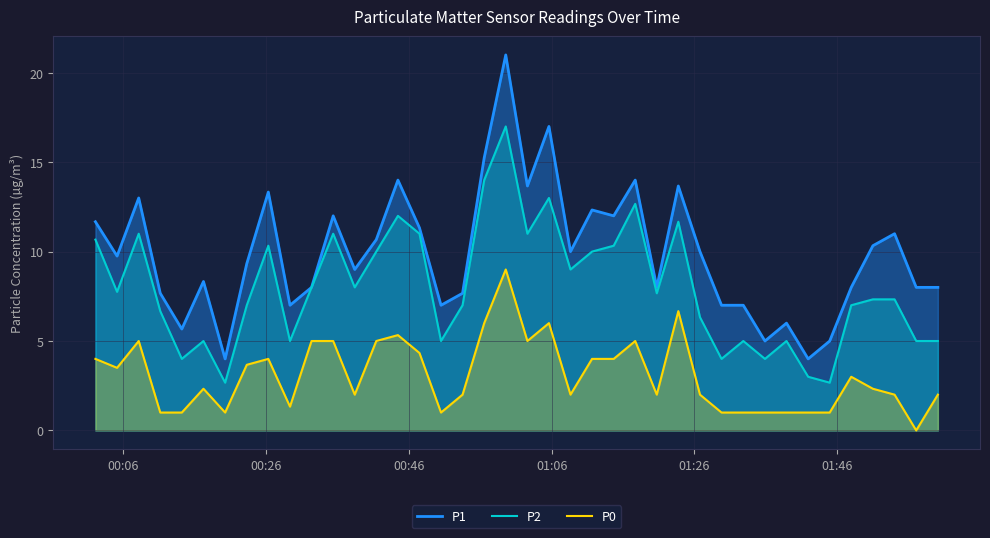

Does the chart display data point markers on the line(s)?

No